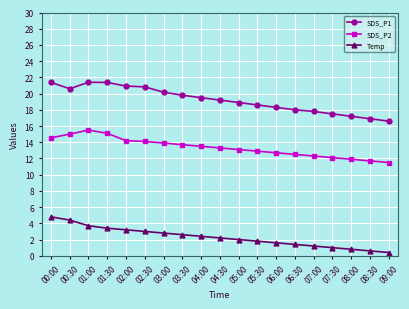

What is the maximum value for SDS_P1?

21.4